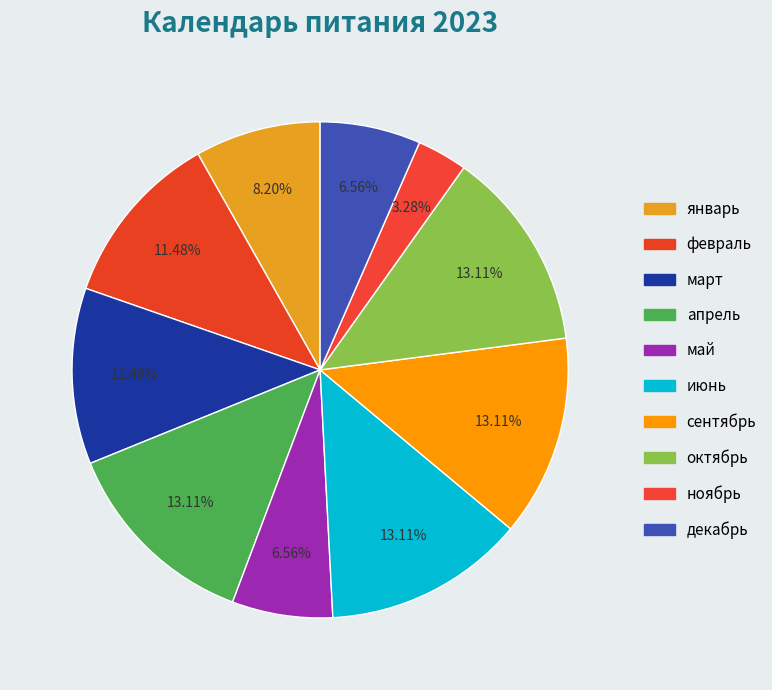

What is the change in value from февраль to сентябрь?

+1